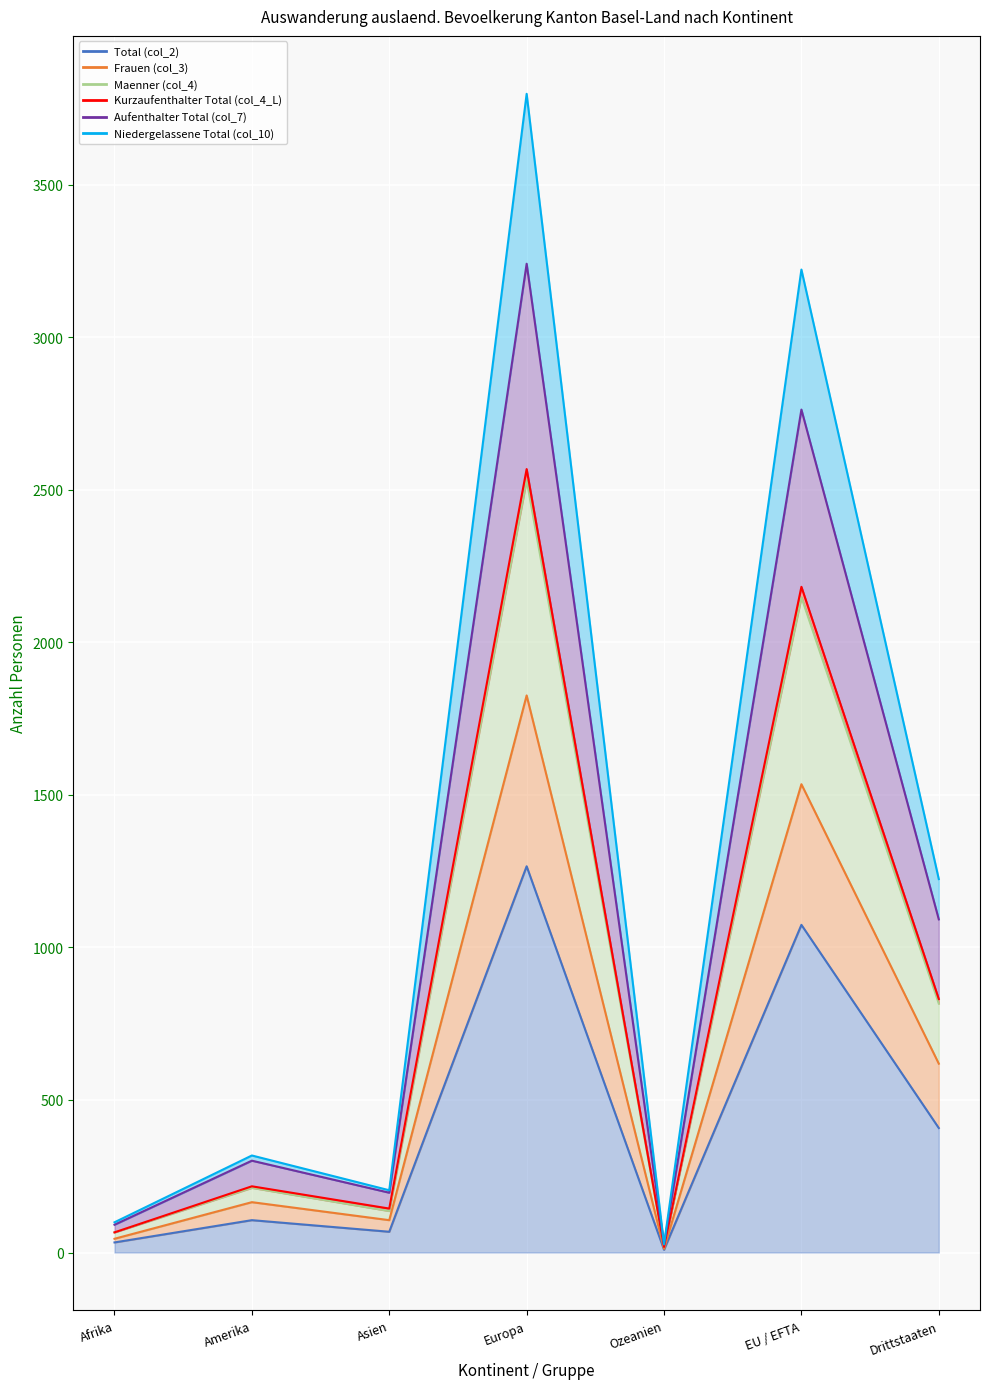

Which series has the largest total across all categories?

Niedergelassene Total (col_10)